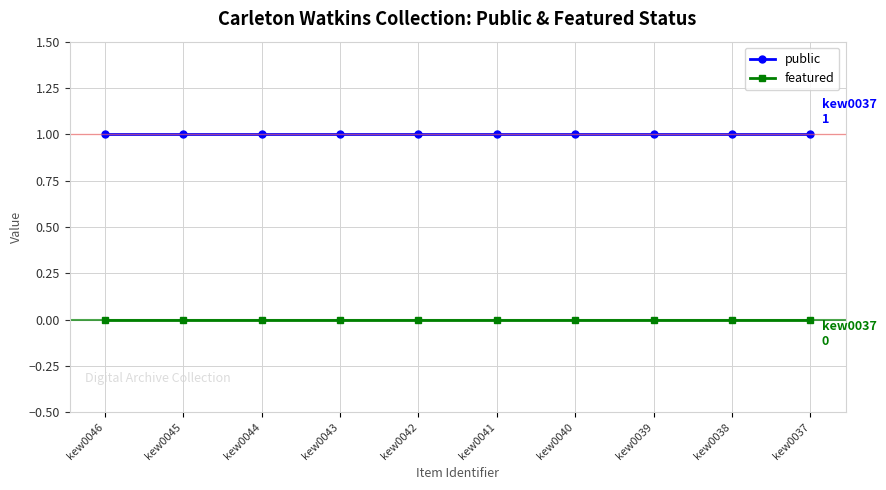

Is the value of public at kew0046 greater than the value of featured at kew0043?

Yes